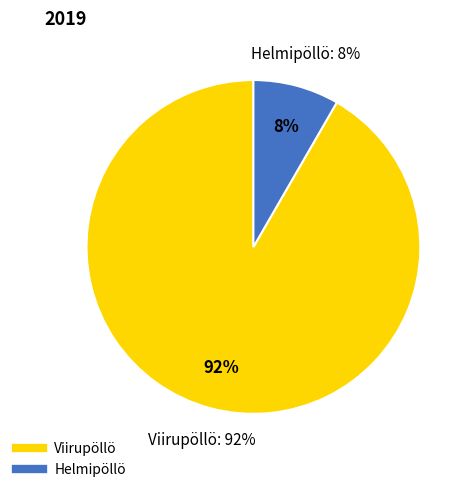

Does Viirupöllö represent more than half of the total?

Yes